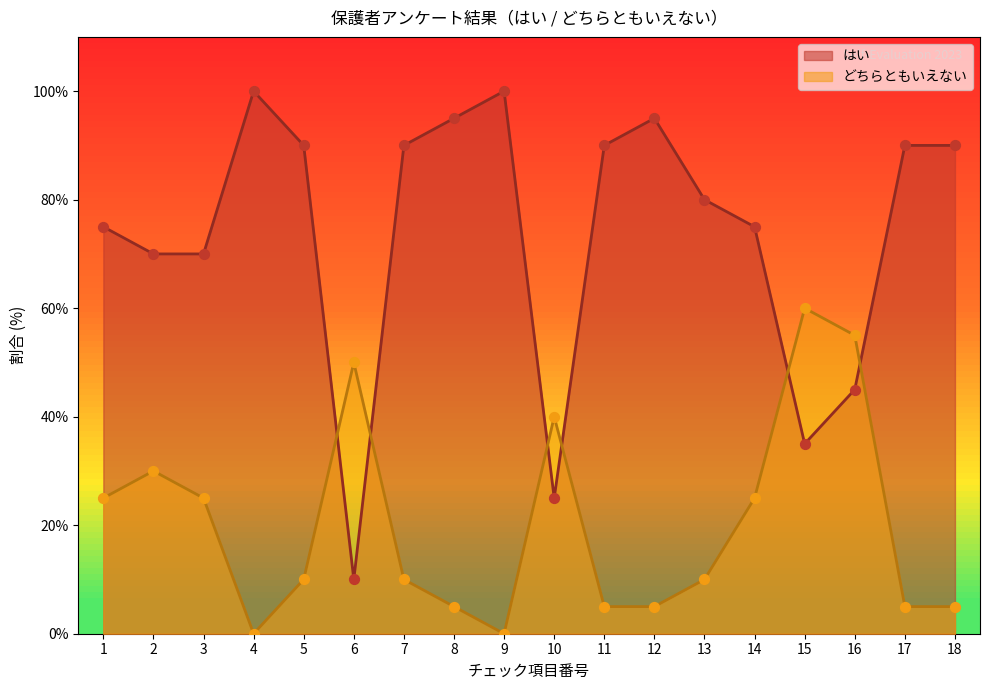

Which series contains the lowest Y value?

どちらともいえない